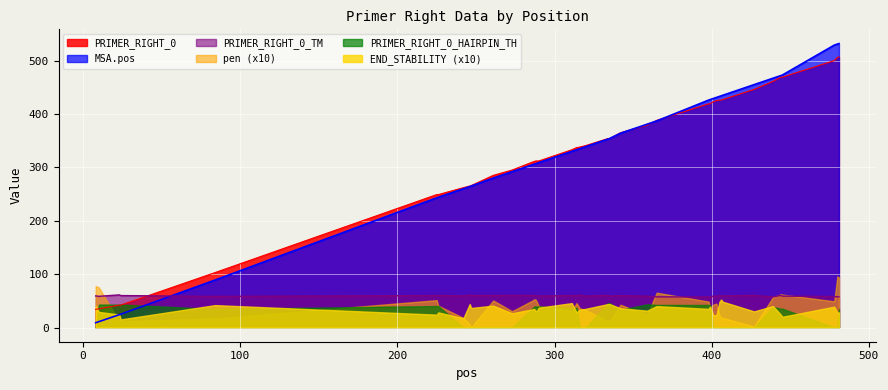

Which series changed the most between 405 and 445?

PRIMER_RIGHT_0